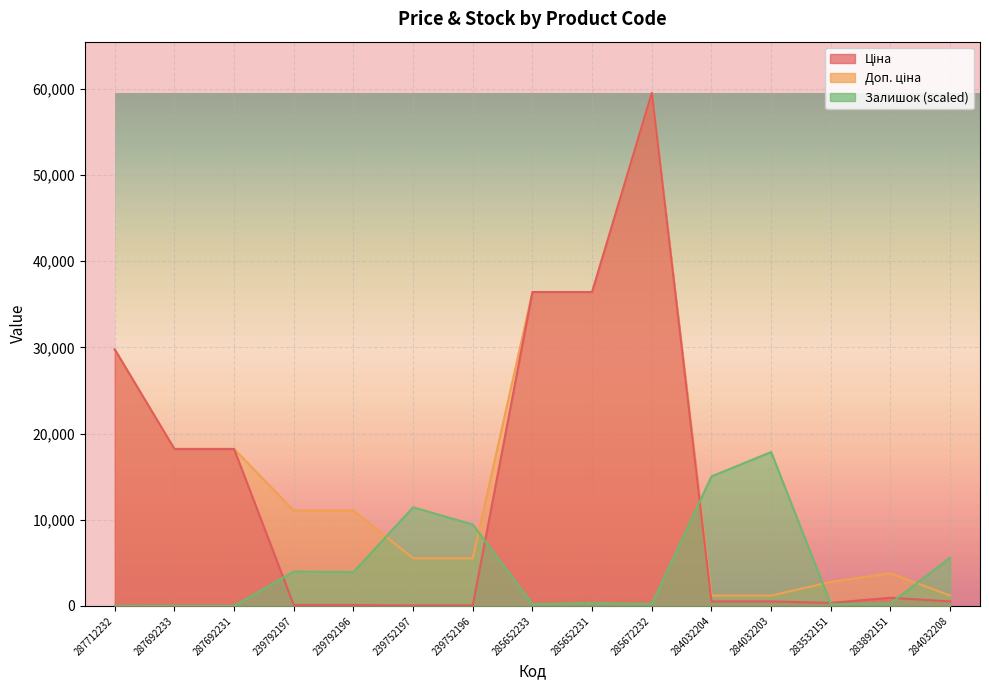

What is the value of the Доп. ціна point at the 14th from the left?

3790.3